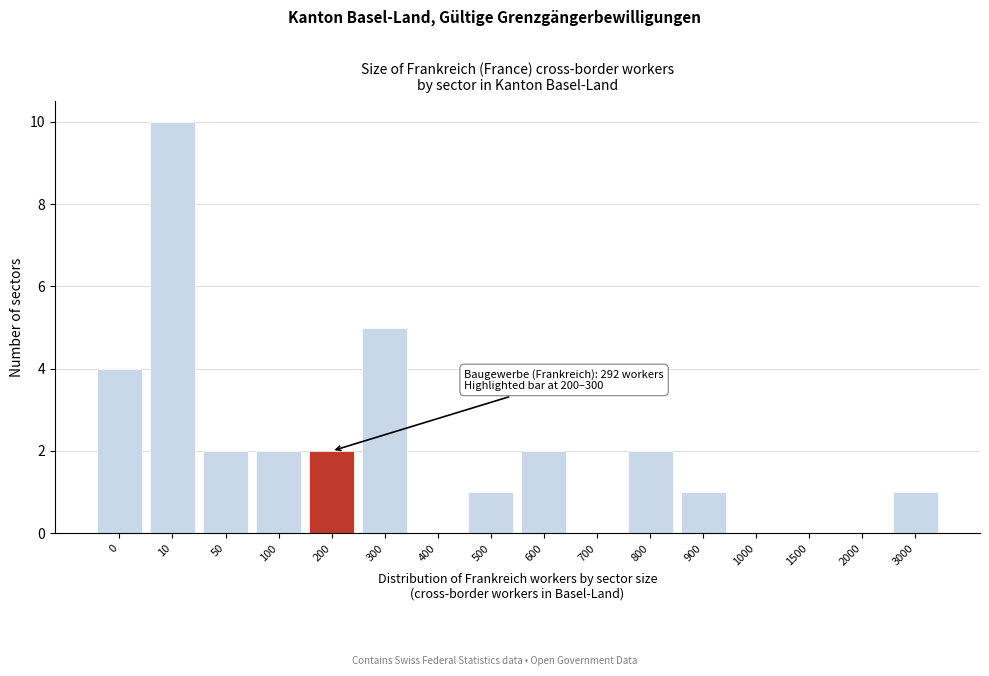

Reading left to right, transcribe all the data shown in this chart.

0=4	10=10	50=2	100=2	200=2	300=5	400=0	500=1	600=2	700=0	800=2	900=1	1000=0	1500=0	2000=0	3000=1